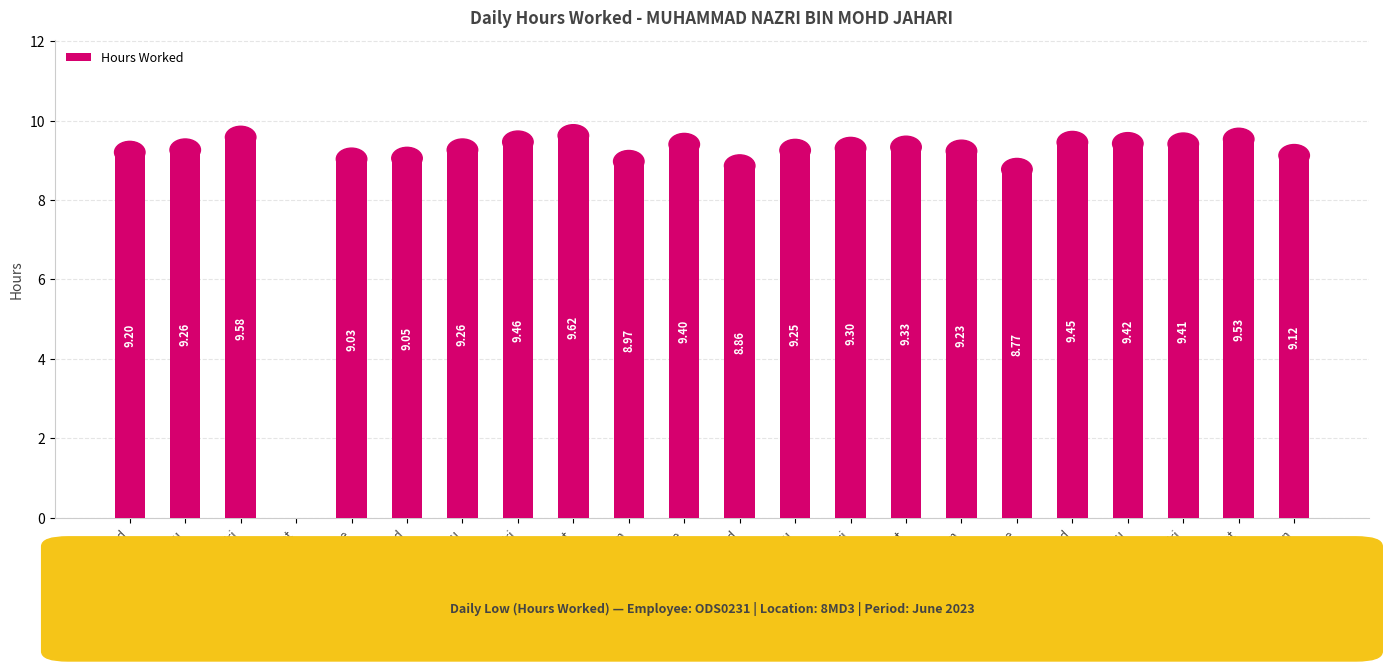

The chart shows a value of 0.0 at 3-Sat. True or false?

True